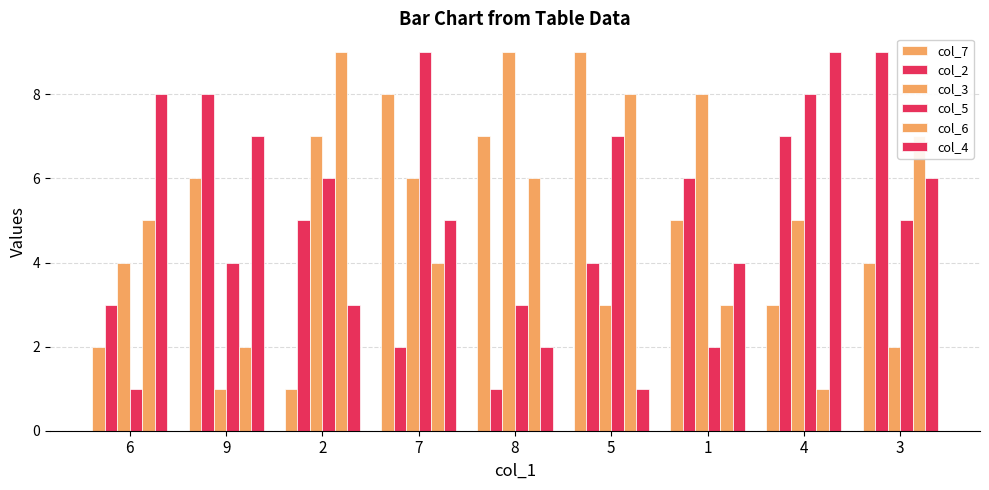

True or false: col_2 has a value of 3 at 6.

True